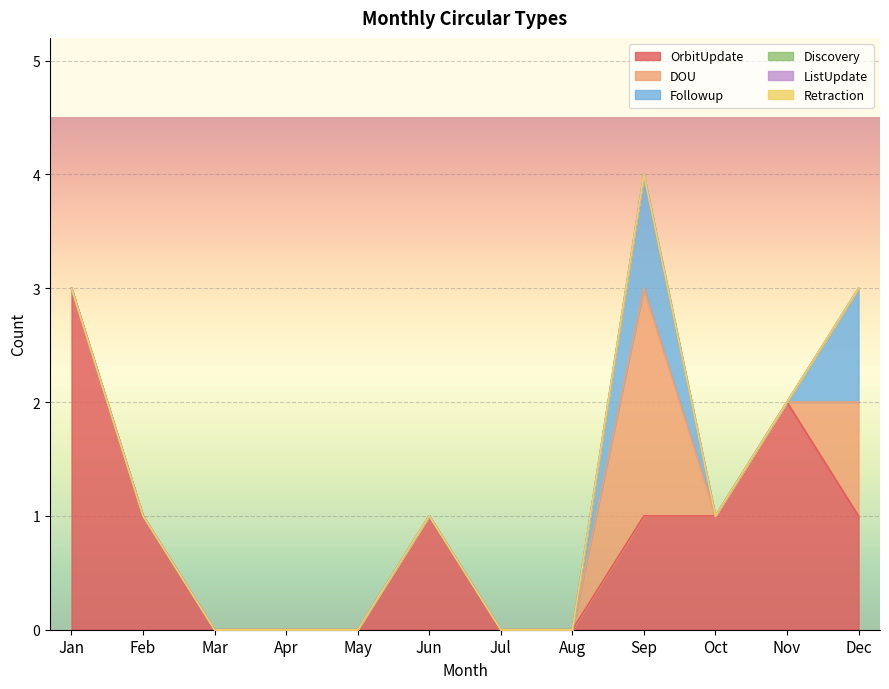

Does the chart display data point markers on the line(s)?

No